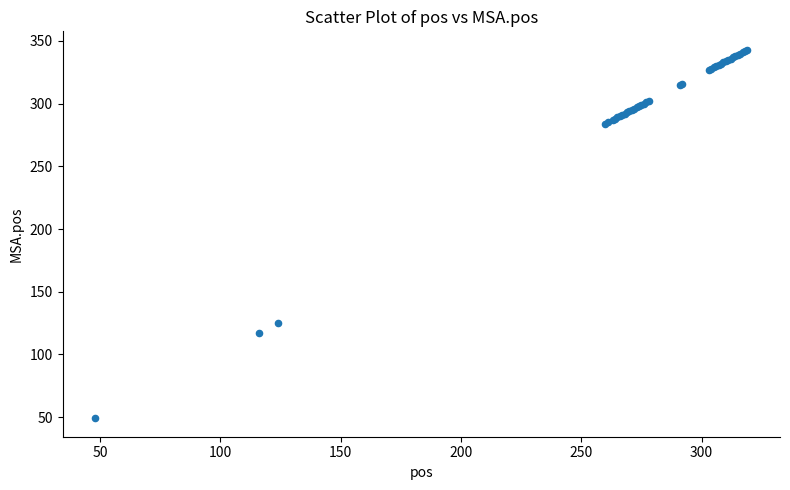

What Y value in the scatter plot is closest to 196?

125